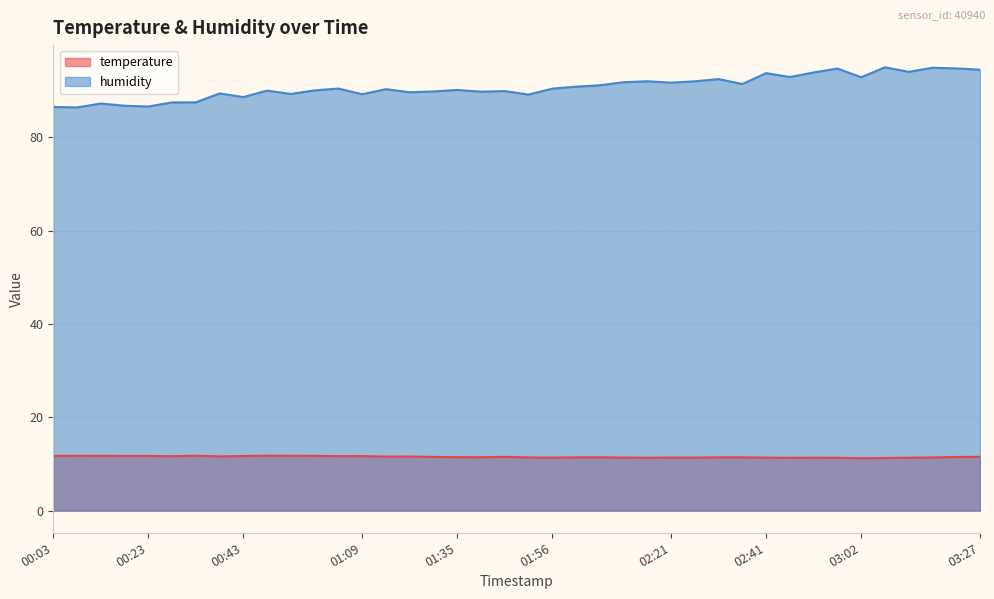

True or false: temperature has a value of 4.4 at 01:09.

False